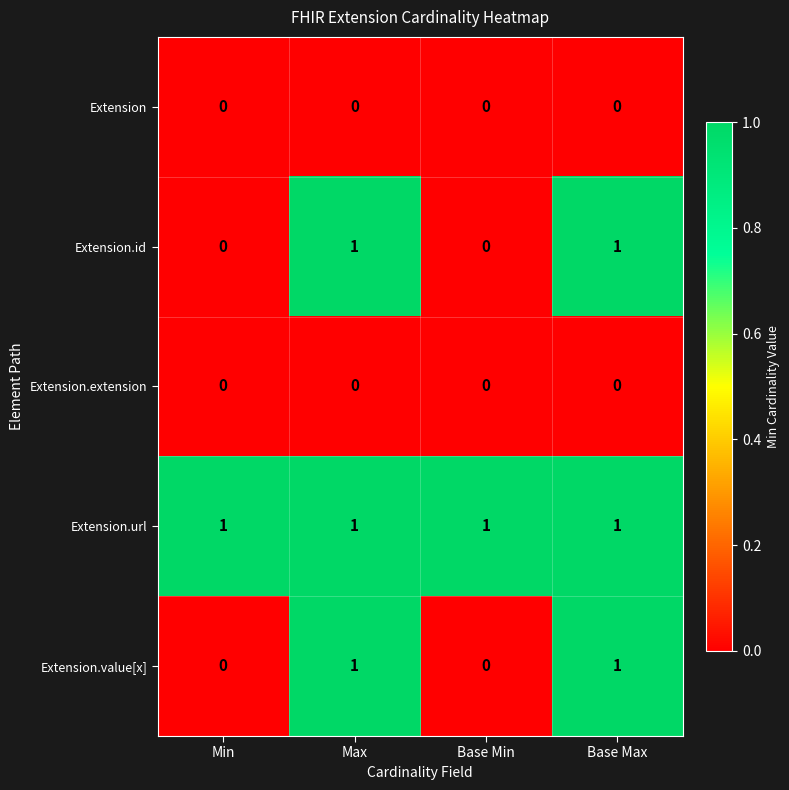

True or false: Extension.extension has a value of 0 at Base Min.

True